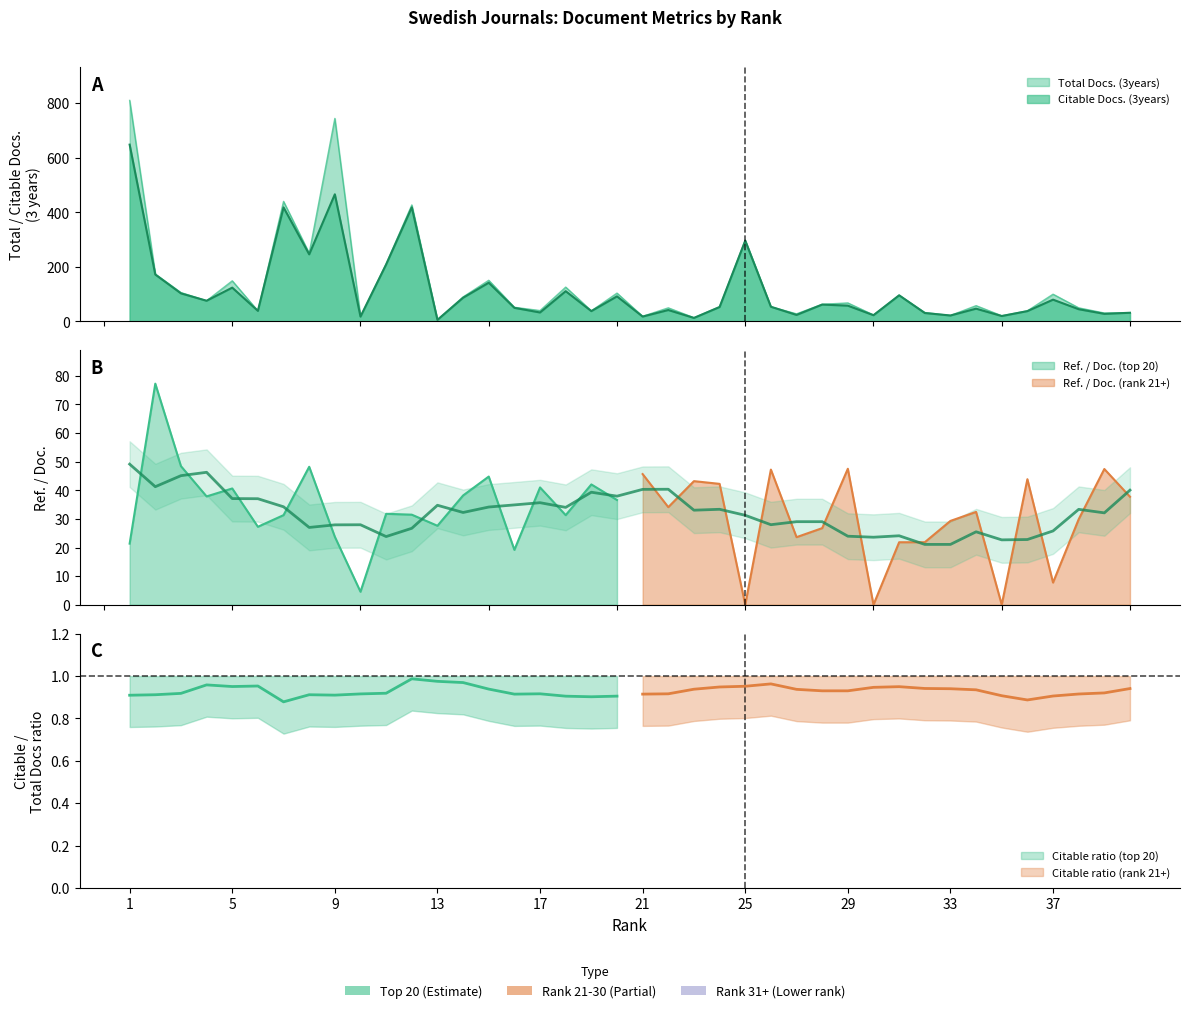

List the labels in order of Citable Docs. (3years) value, smallest first.

13, 23, 10, 21, 35, 33, 30, 27, 39, 32, 40, 17, 19, 36, 6, 22, 38, 34, 16, 24, 26, 29, 28, 4, 37, 14, 20, 31, 3, 18, 5, 15, 2, 11, 8, 25, 7, 12, 9, 1